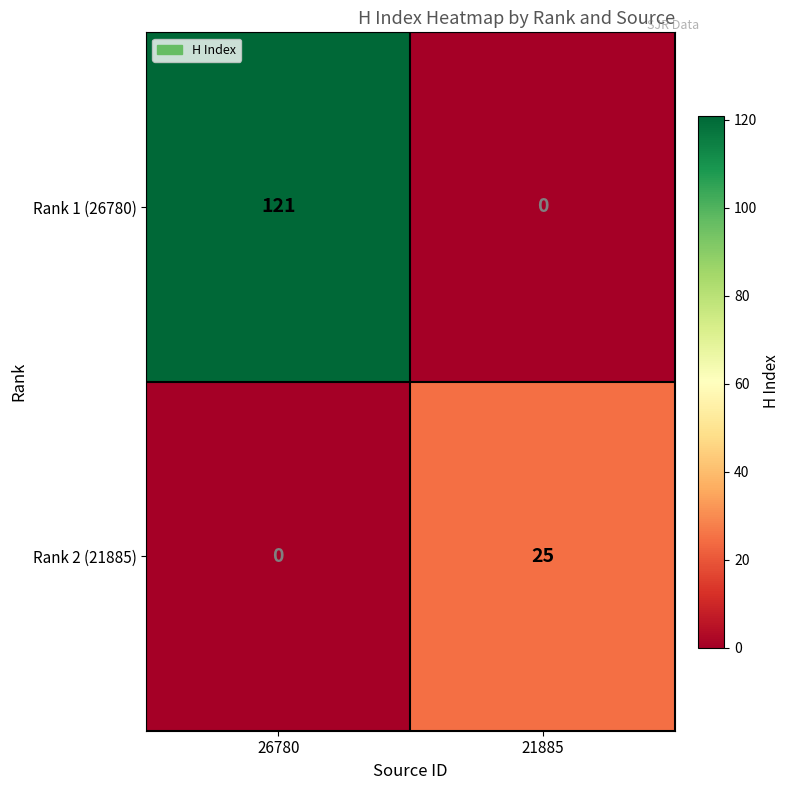

Which series has the largest total across all categories?

Rank 1 (26780)